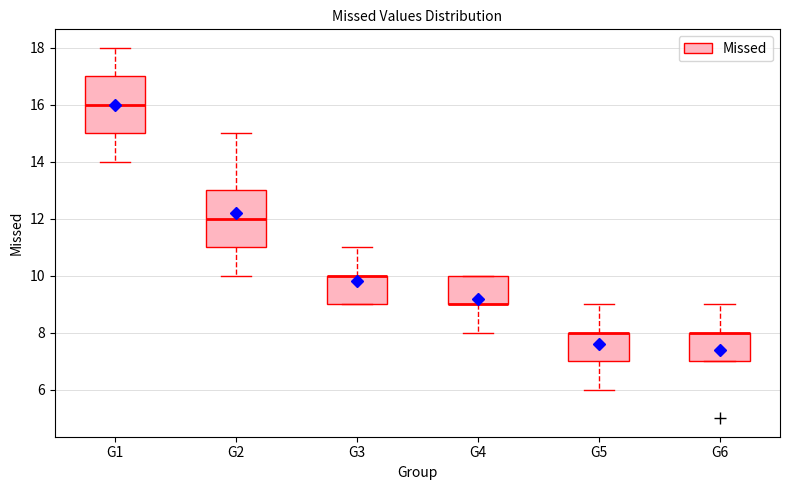

Reading left to right, read every box against the y-axis: the position of its median line, the range the box covers, and the ends of its whiskers. The values are not printed on the chart, so give them approximately, as read against the axis.

G1: median 16, box 15 to 17, whiskers 14 to 18
G2: median 12, box 11 to 13, whiskers 10 to 15
G3: median 10 (drawn on the box's upper edge), box 9 to 10, whiskers 9 to 11
G4: median 9 (drawn on the box's lower edge), box 9 to 10, whiskers 8 to 10
G5: median 8 (drawn on the box's upper edge), box 7 to 8, whiskers 6 to 9
G6: median 8 (drawn on the box's upper edge), box 7 to 8, whiskers 7 to 9